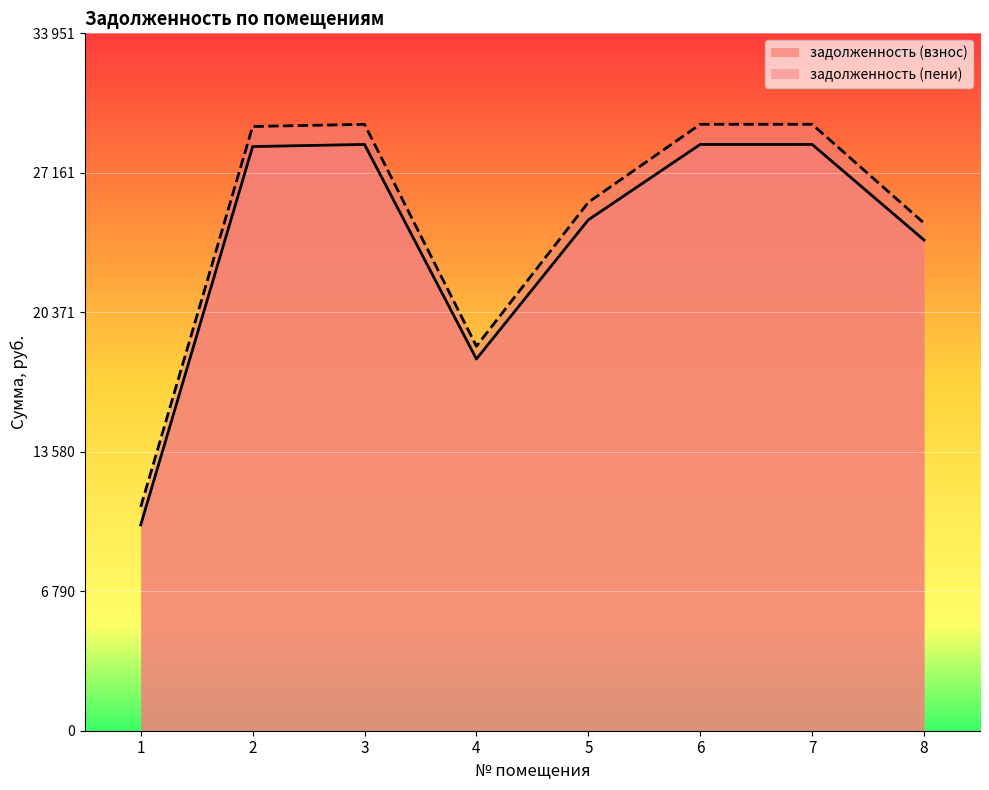

What value does the задолженность (пени) series have at 1?

10896.2